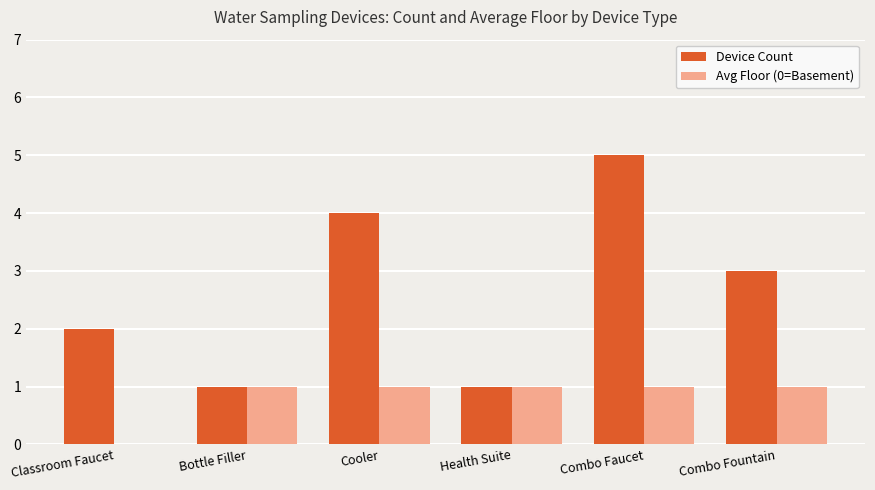

At which label is Device Count closest to 3?

Combo Fountain